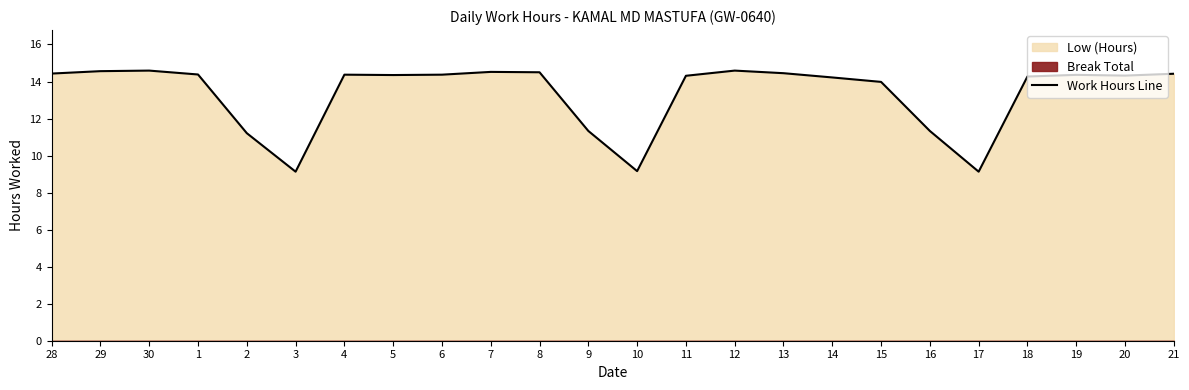

Reading right to left, extract all data points from this chart.

14.4	14.3	14.4	14.3	9.1	11.3	14.0	14.2	14.4	14.6	14.3	9.2	11.3	14.5	14.5	14.4	14.3	14.4	9.1	11.2	14.4	14.6	14.6	14.4